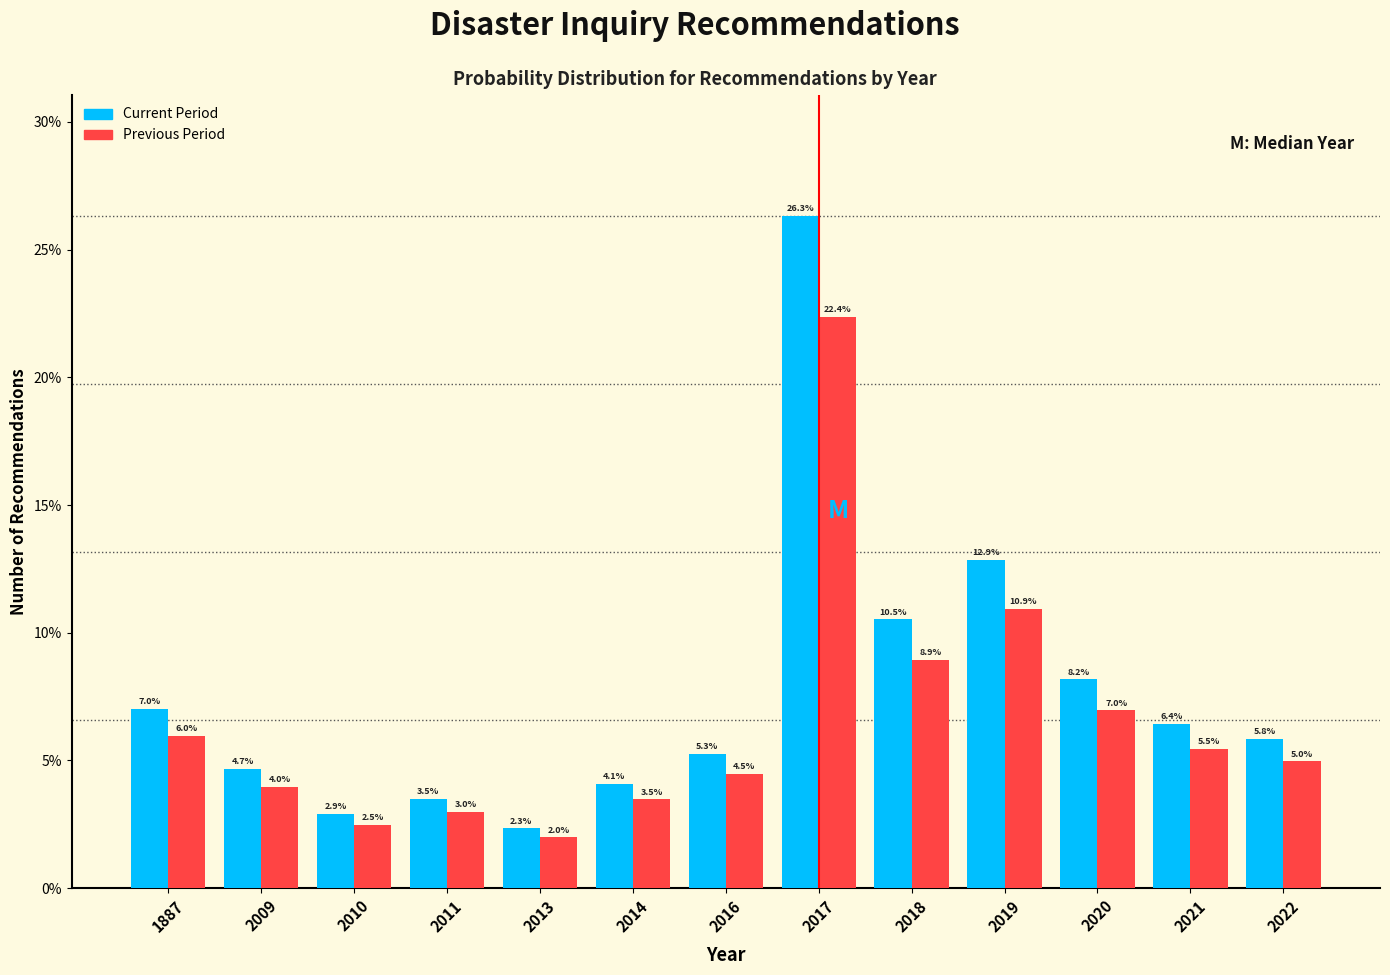

What are all the series names shown in the legend?

Current Period, Previous Period